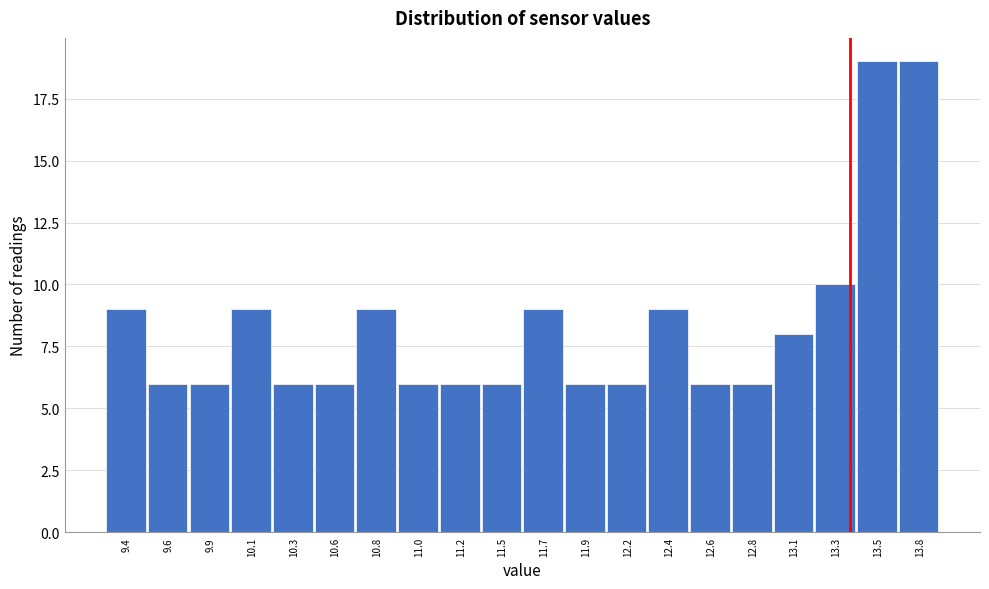

Reading left to right, extract all data points from this chart.

9.4=9	9.6=6	9.9=6	10.1=9	10.3=6	10.6=6	10.8=9	11.0=6	11.2=6	11.5=6	11.7=9	11.9=6	12.2=6	12.4=9	12.6=6	12.8=6	13.1=8	13.3=10	13.5=19	13.8=19